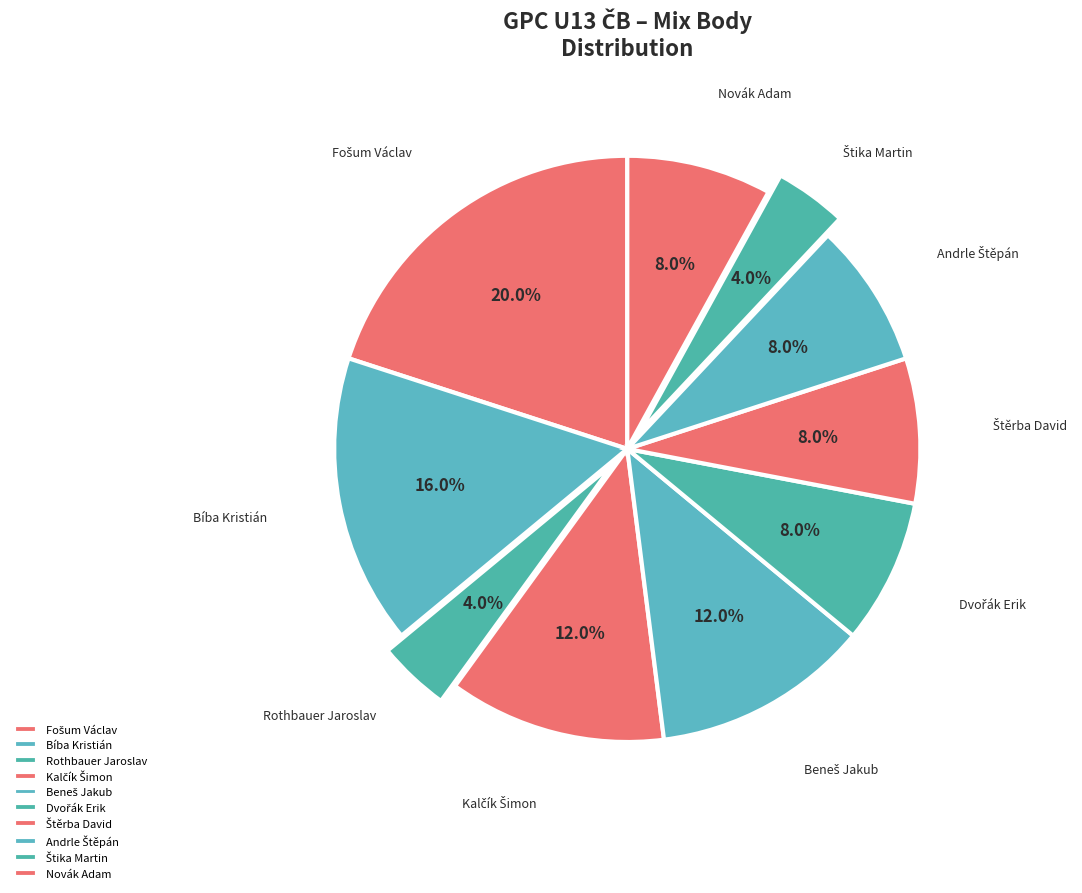

Combined, do Beneš Jakub and Novák Adam account for over 50%?

No